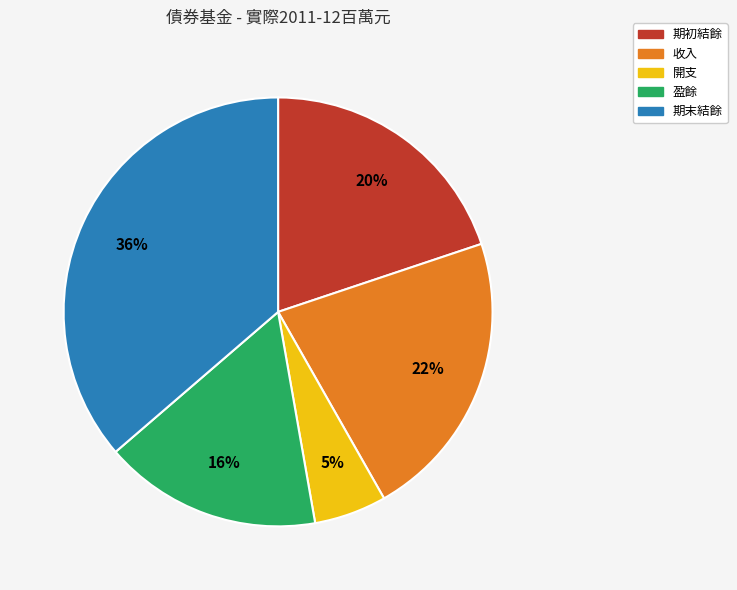

The 盈餘 slice represents 31% of the pie. True or false?

False